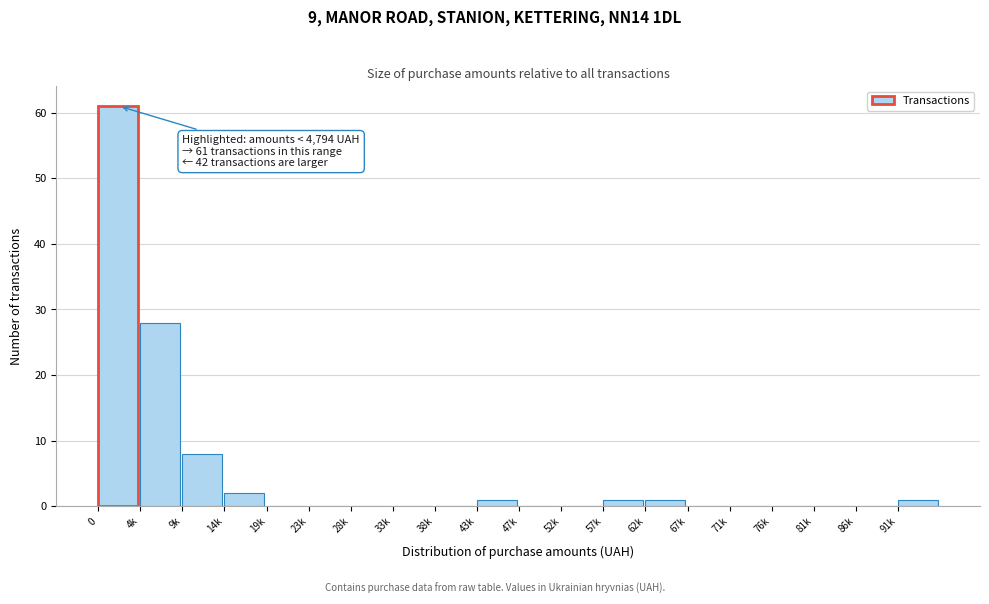

Reading right to left, transcribe all the data shown in this chart.

91k=1	86k=0	81k=0	76k=0	71k=0	67k=0	62k=1	57k=1	52k=0	47k=0	43k=1	38k=0	33k=0	28k=0	23k=0	19k=0	14k=2	9k=8	4k=28	0=61